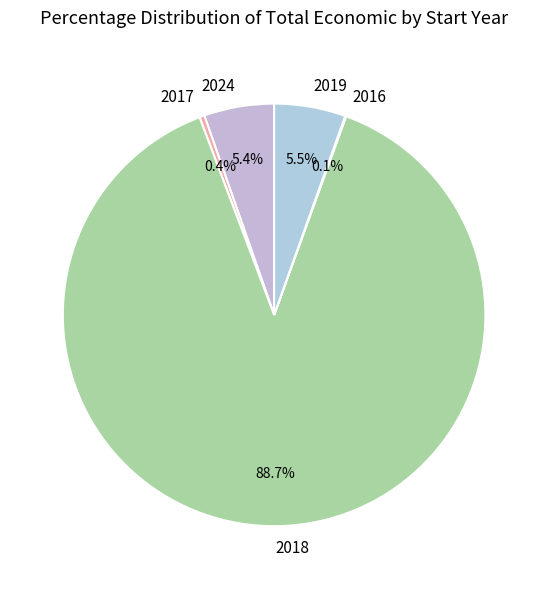

Which slice is the largest?

2018